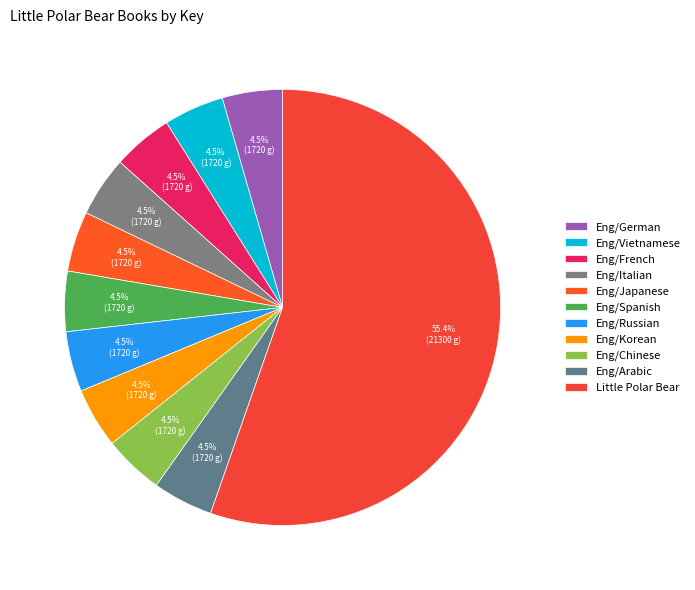

To the nearest percent, what is the average slice percentage?

9%